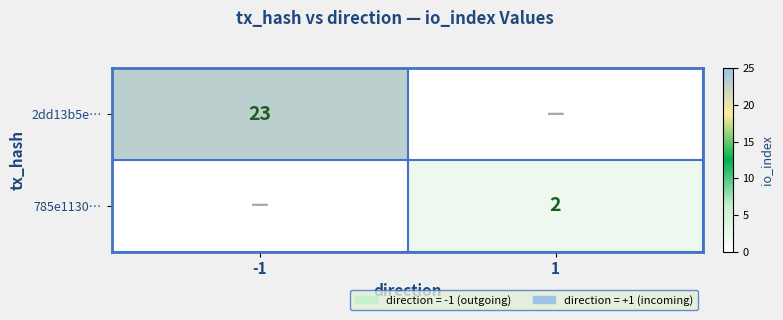

At which category does the chart reach its peak across all series?

-1